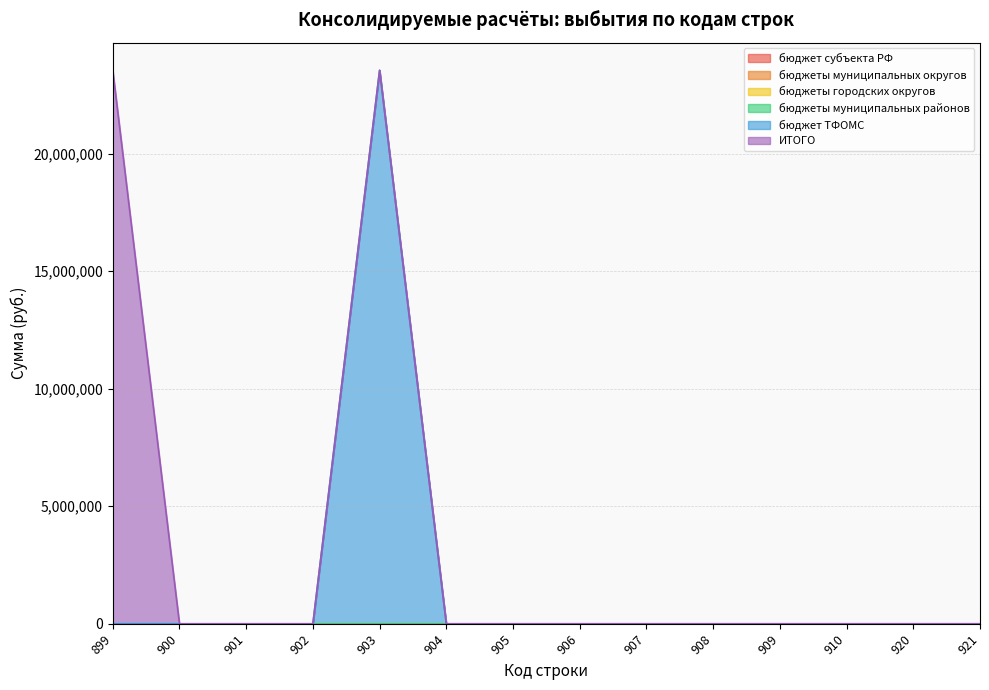

Which has a higher value, 910 or 904?

910